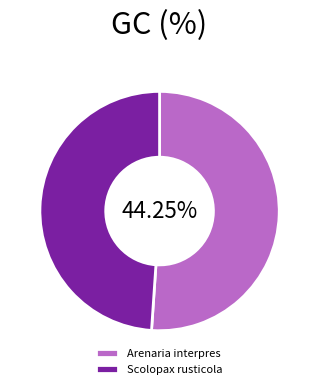

What percentage is the Scolopax rusticola slice, to the nearest percent?

49%